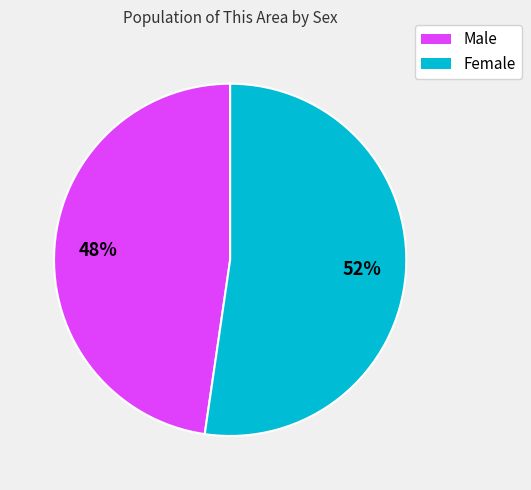

To the nearest percent, what is the average slice percentage?

50%